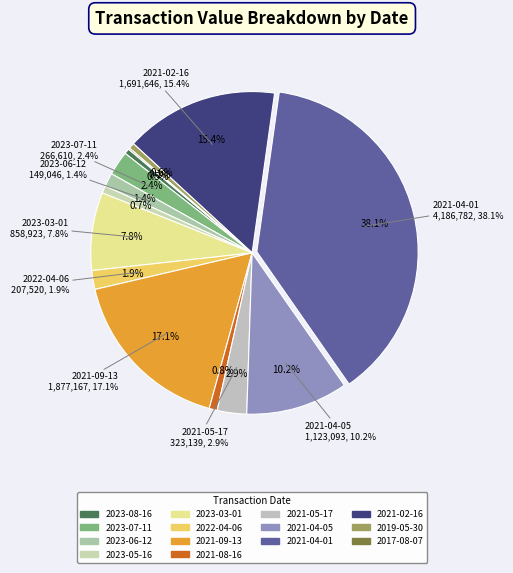

To the nearest percent, what portion does 2023-08-16 represent?

1%